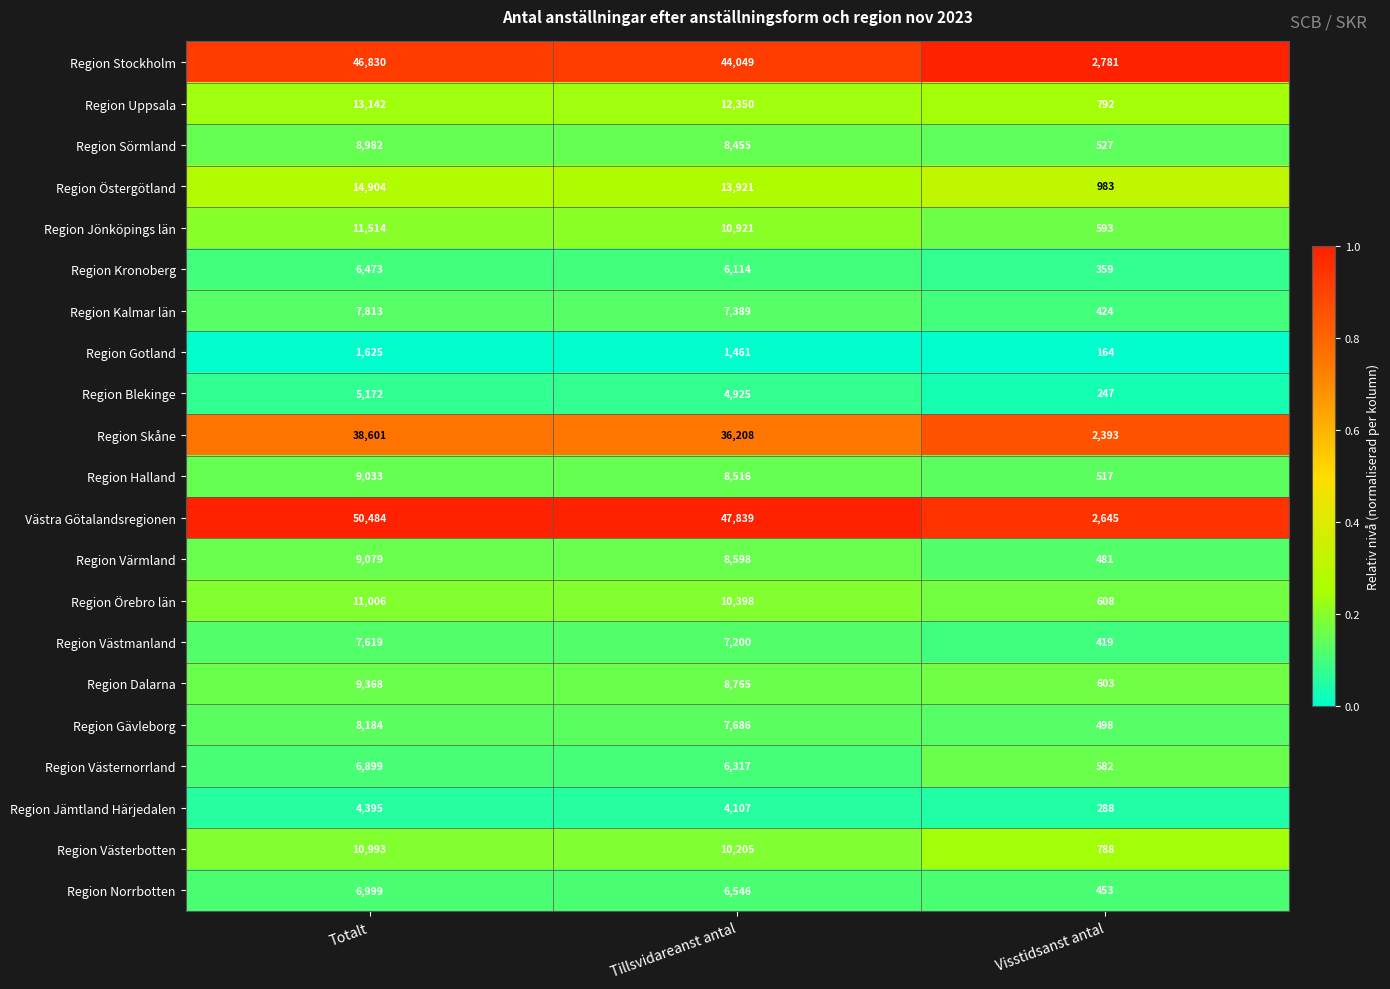

Rank the series by their maximum value, from highest to lowest.

Västra Götalandsregionen, Region Stockholm, Region Skåne, Region Östergötland, Region Uppsala, Region Jönköpings län, Region Örebro län, Region Västerbotten, Region Dalarna, Region Värmland, Region Halland, Region Sörmland, Region Gävleborg, Region Kalmar län, Region Västmanland, Region Norrbotten, Region Västernorrland, Region Kronoberg, Region Blekinge, Region Jämtland Härjedalen, Region Gotland